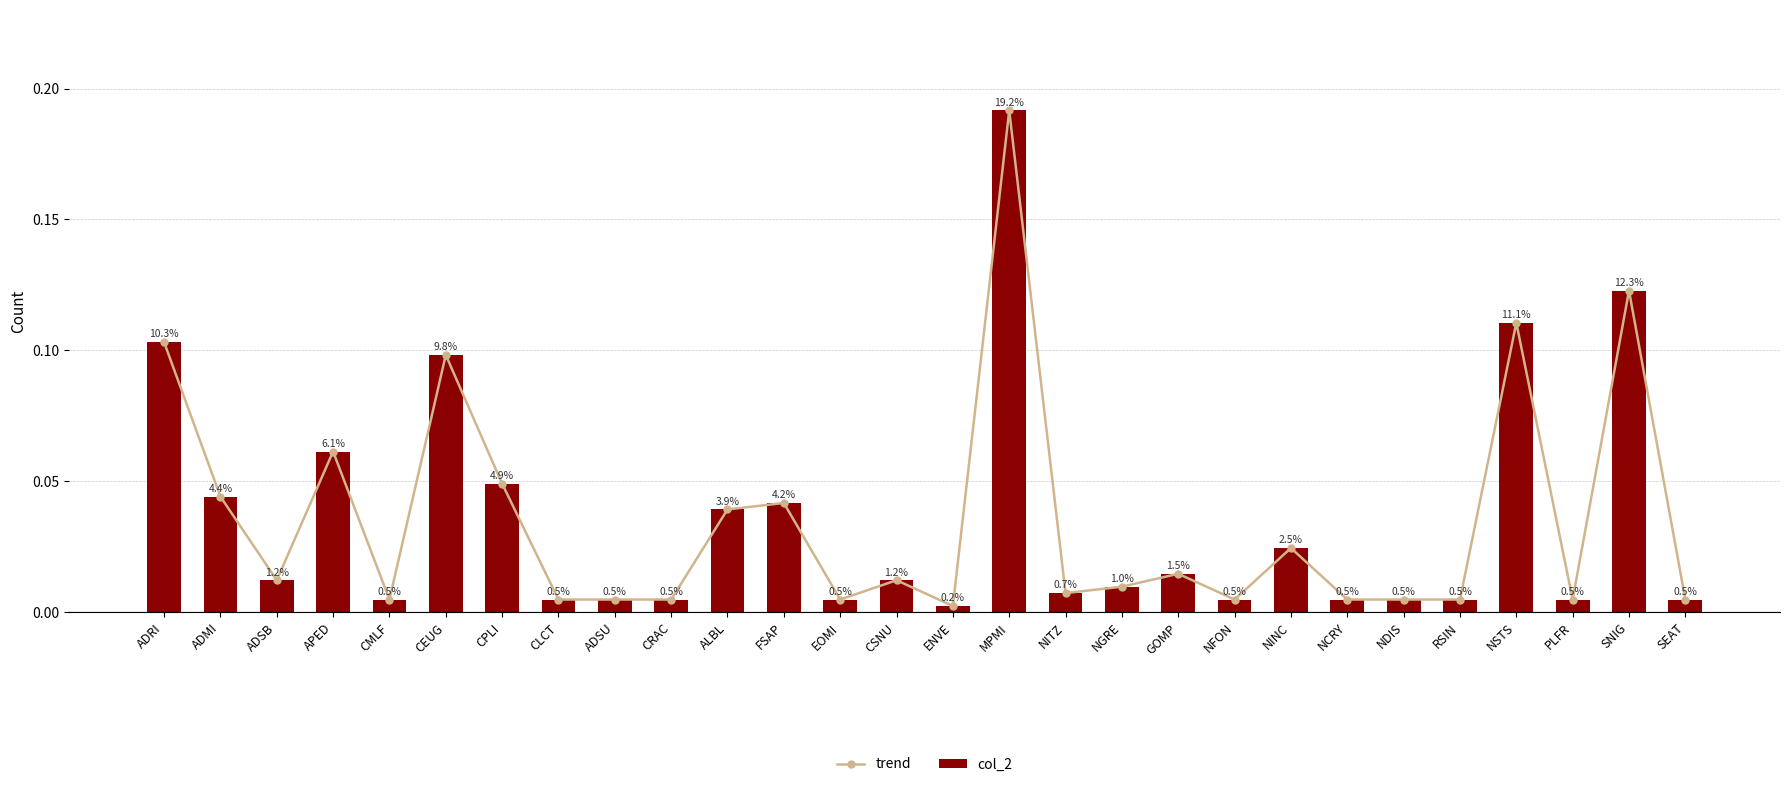

Is it true that trend equals 0.0 at NITZ?

False